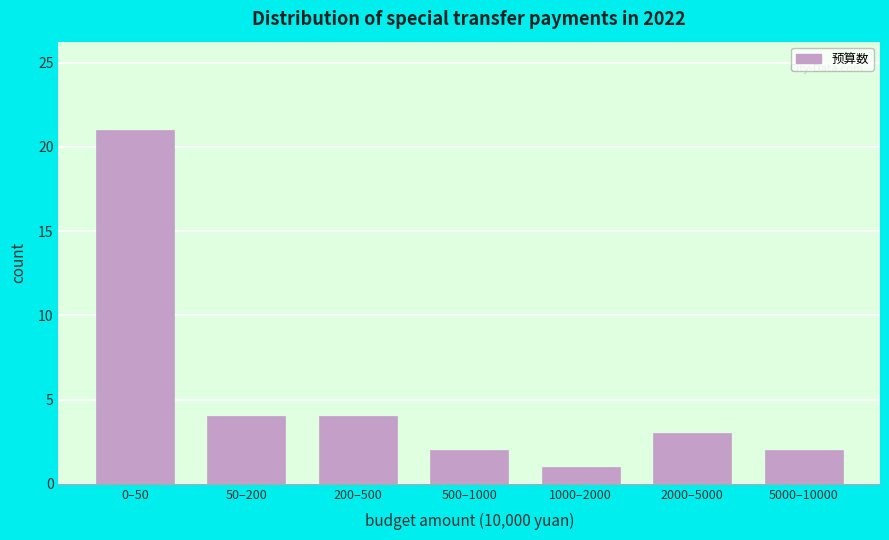

Reading left to right, what are all the values shown in this chart?

0–50=21	50–200=4	200–500=4	500–1000=2	1000–2000=1	2000–5000=3	5000–10000=2